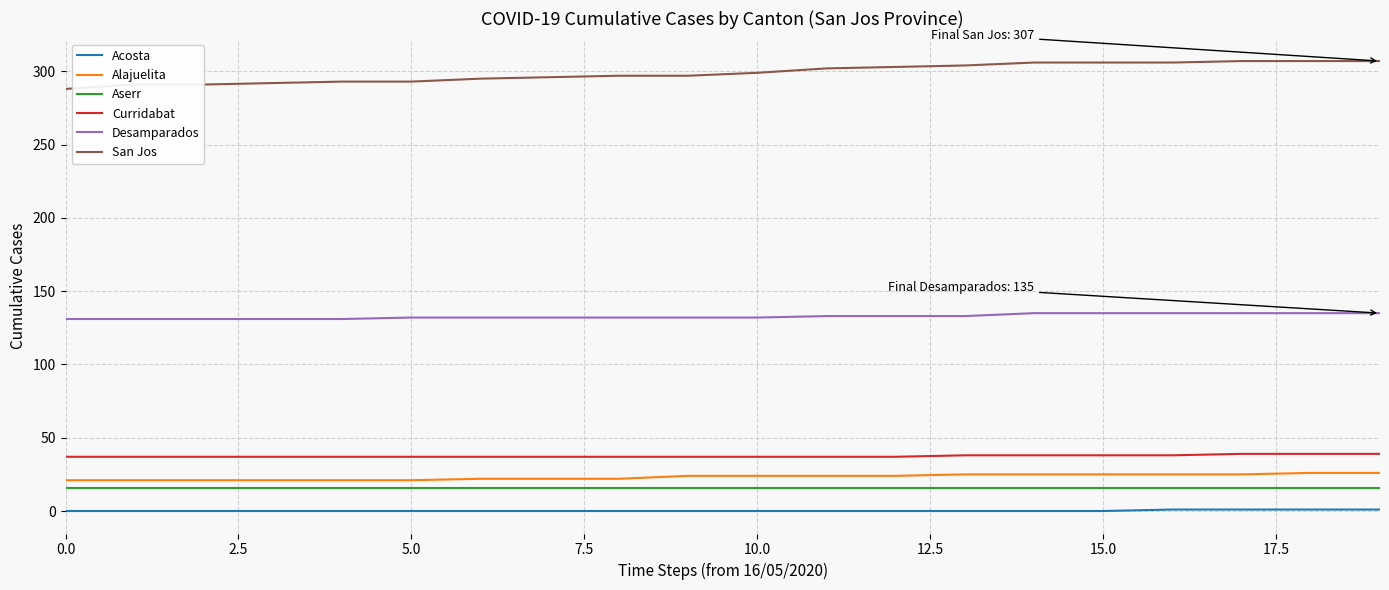

At how many categories does at least one series exceed 91?

20